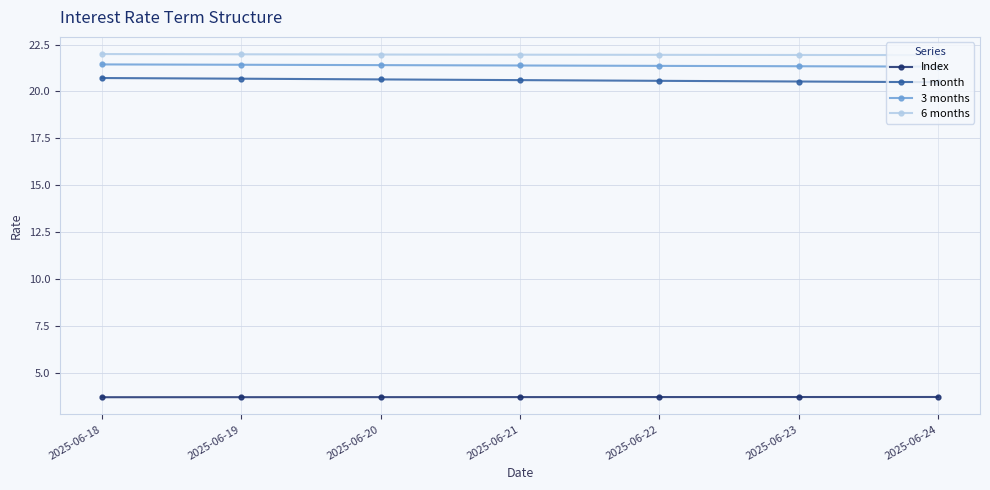

How many data points does each series have?

7